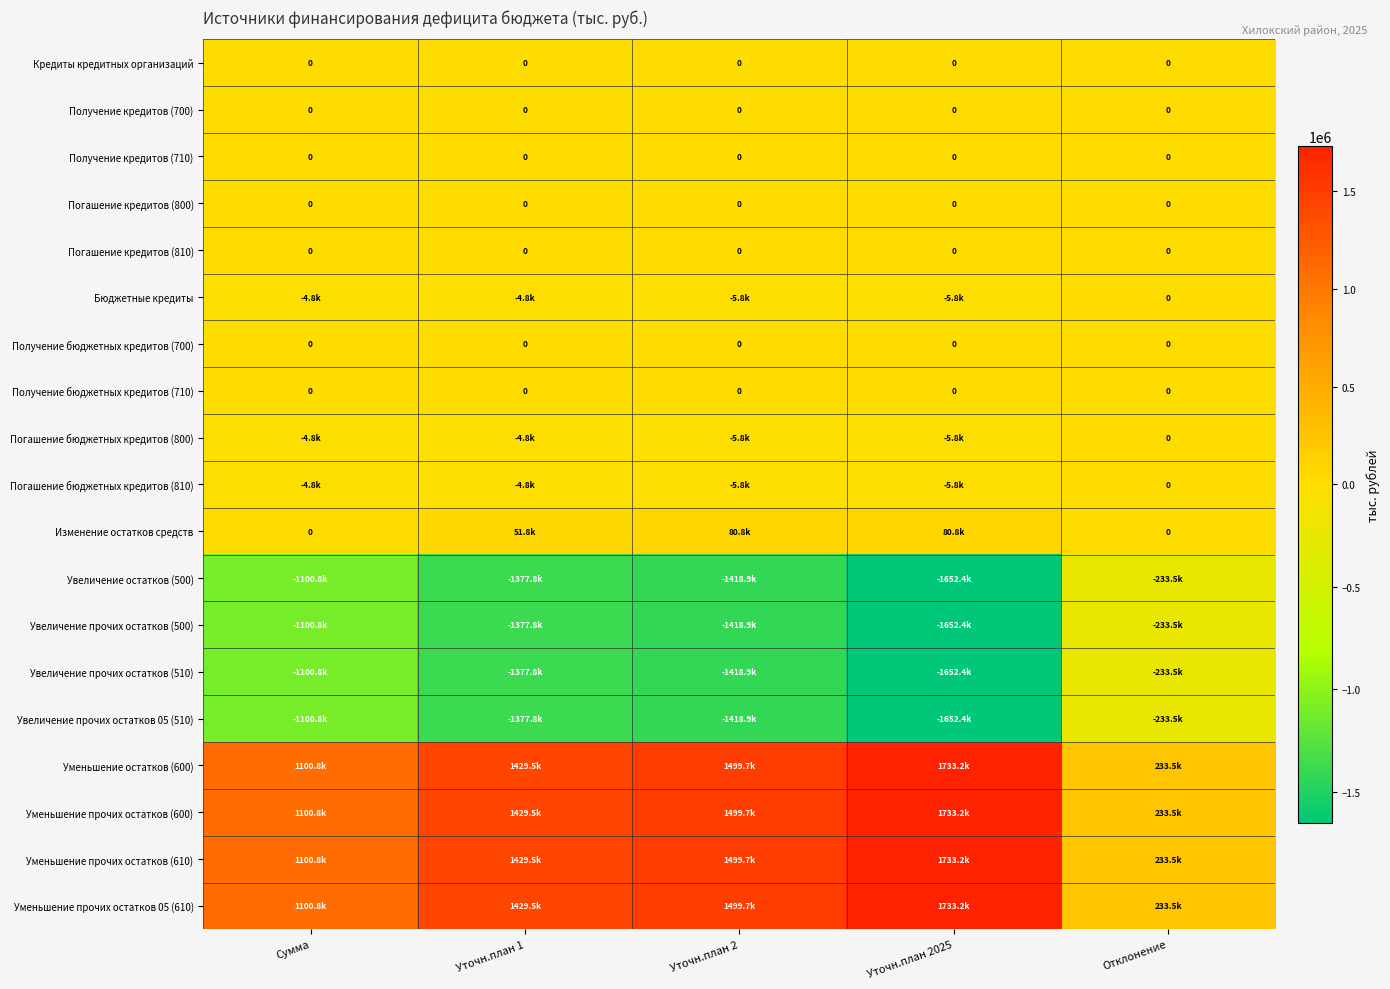

The Погашение кредитов (810) series shows 0.0 at Уточн.план 2025. True or false?

True